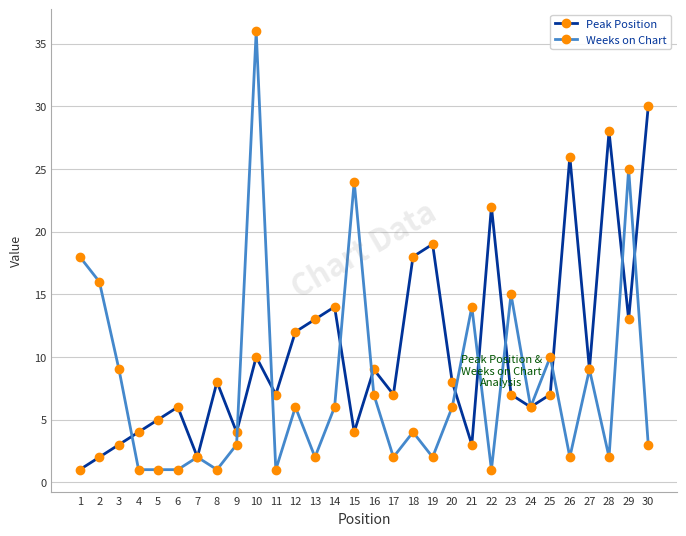

Reading right to left, extract all data points from this chart.

Peak Position: 30	13	28	9	26	7	6	7	22	3	8	19	18	7	9	4	14	13	12	7	10	4	8	2	6	5	4	3	2	1
Weeks on Chart: 3	25	2	9	2	10	6	15	1	14	6	2	4	2	7	24	6	2	6	1	36	3	1	2	1	1	1	9	16	18